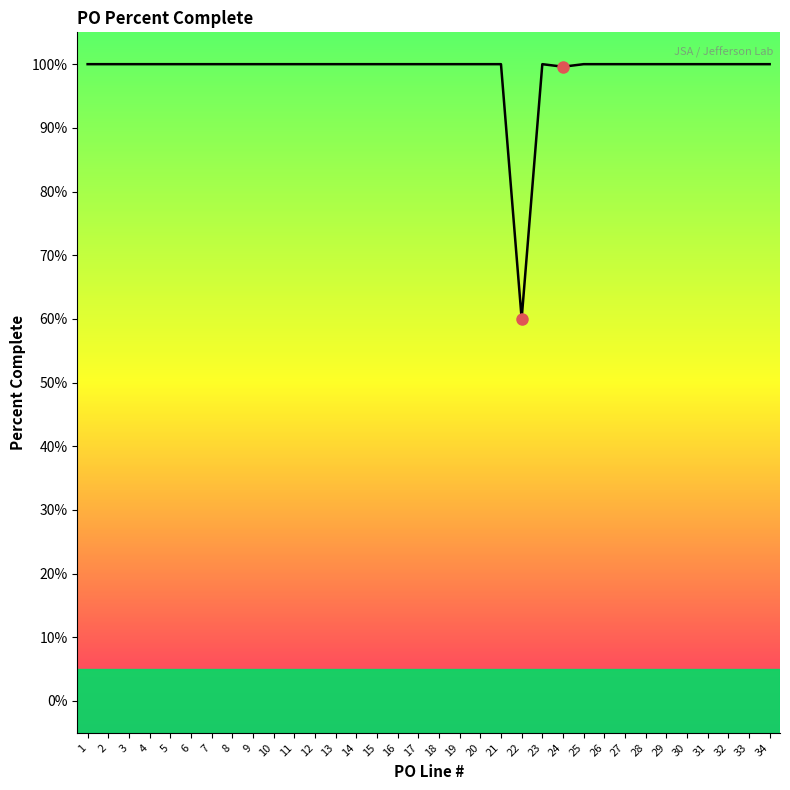

Reading right to left, extract all data points from this chart.

1.0	1.0	1.0	1.0	1.0	1.0	1.0	1.0	1.0	1.0	1.0	1.0	0.6	1.0	1.0	1.0	1.0	1.0	1.0	1.0	1.0	1.0	1.0	1.0	1.0	1.0	1.0	1.0	1.0	1.0	1.0	1.0	1.0	1.0